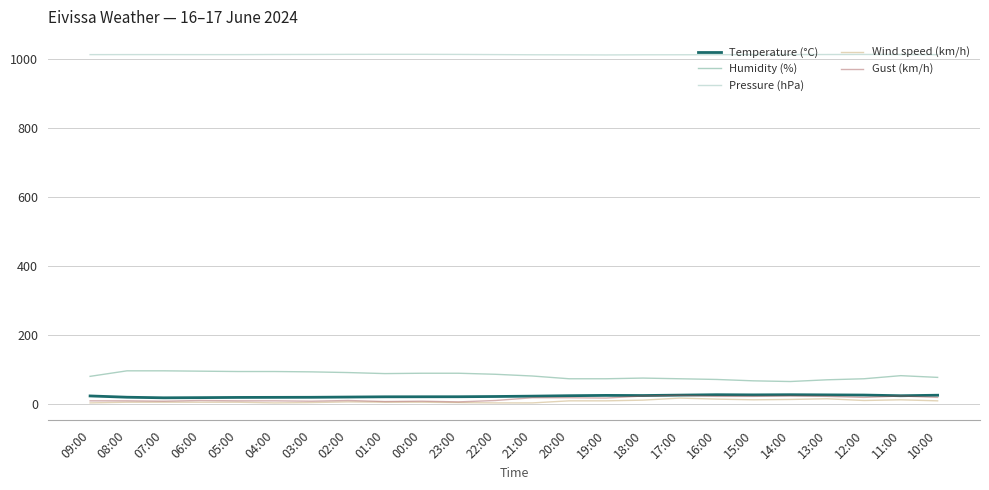

True or false: Pressure (hPa) and Temperature (°C) intersect in this chart.

False